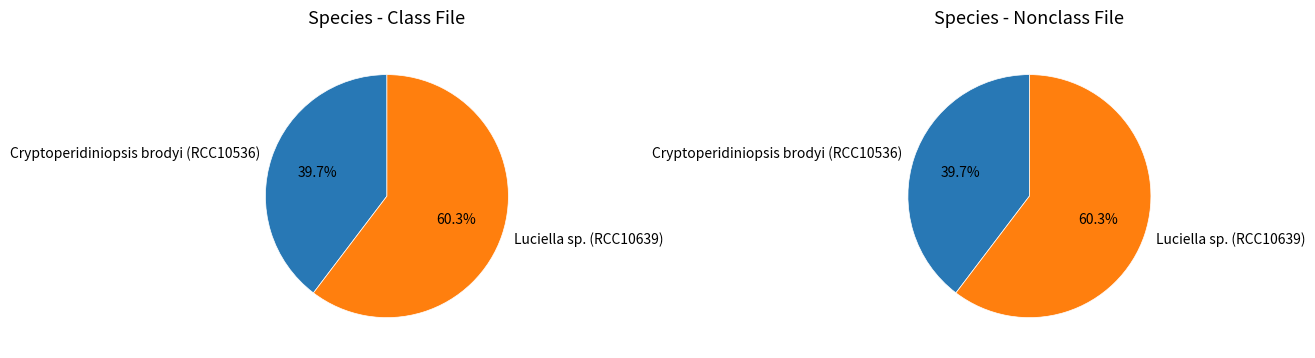

What is the total percentage of Cryptoperidiniopsis brodyi (RCC10536) and Luciella sp. (RCC10639)?

100.0%